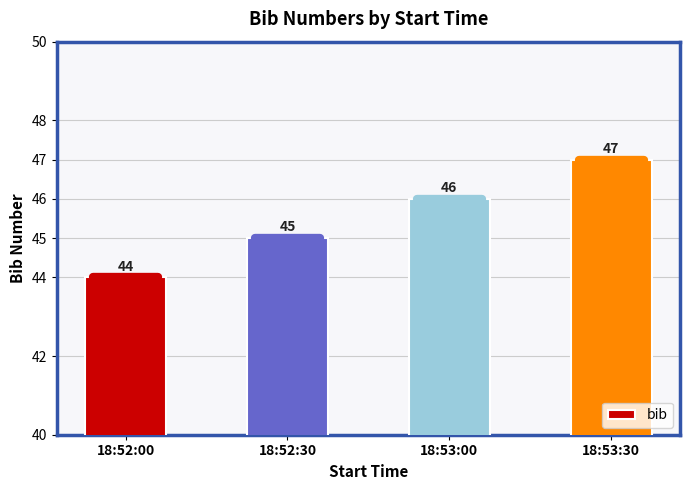

Which label corresponds to the largest value in the chart?

18:53:30